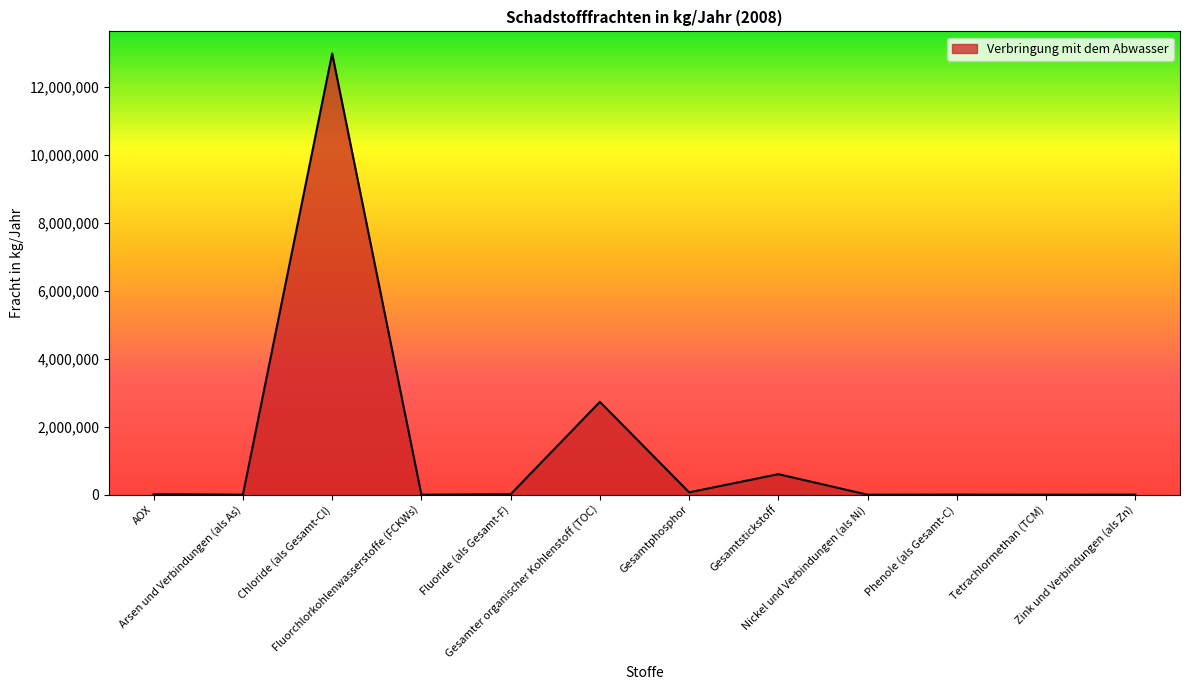

What is the maximum value shown in the chart?

12980000